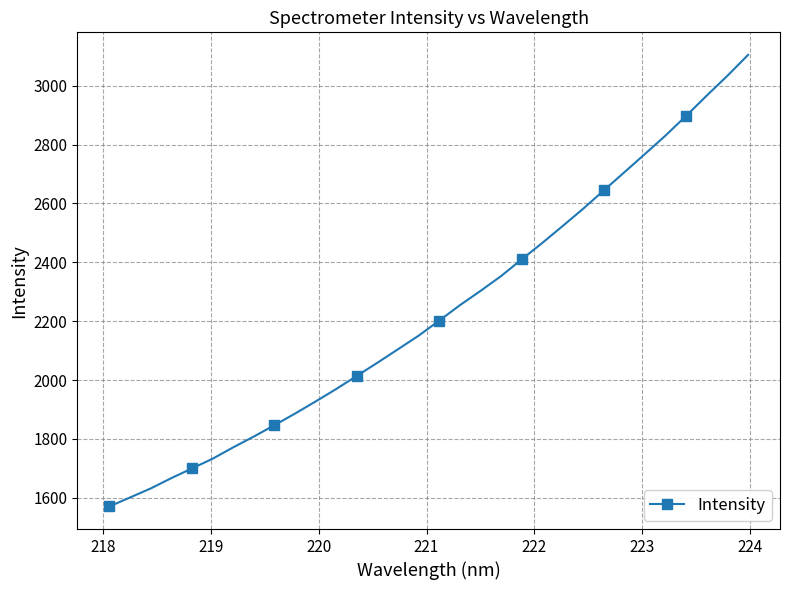

True or false: there are more than 2 points higher than both neighbors.

False